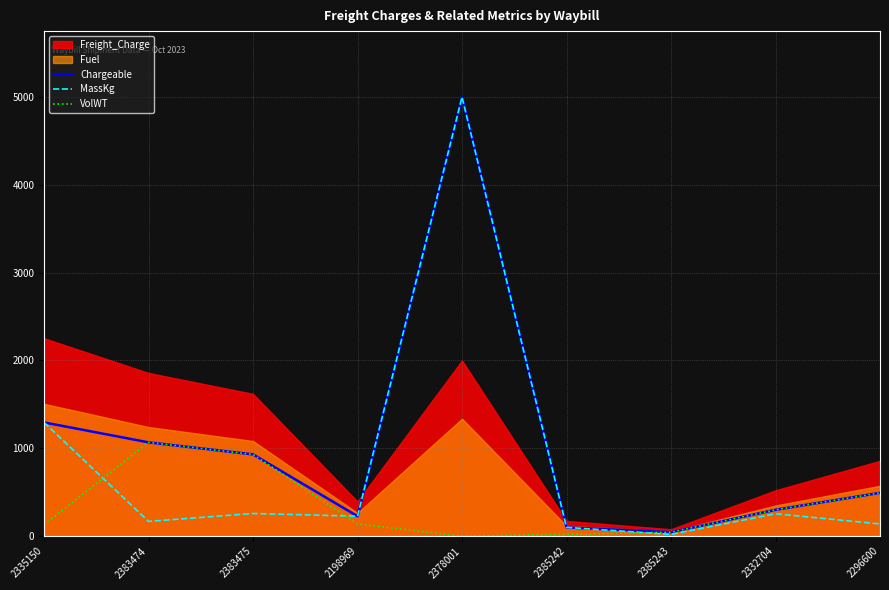

Is the value of Chargeable at 2385242 greater than the value of VolWT at 2383475?

No